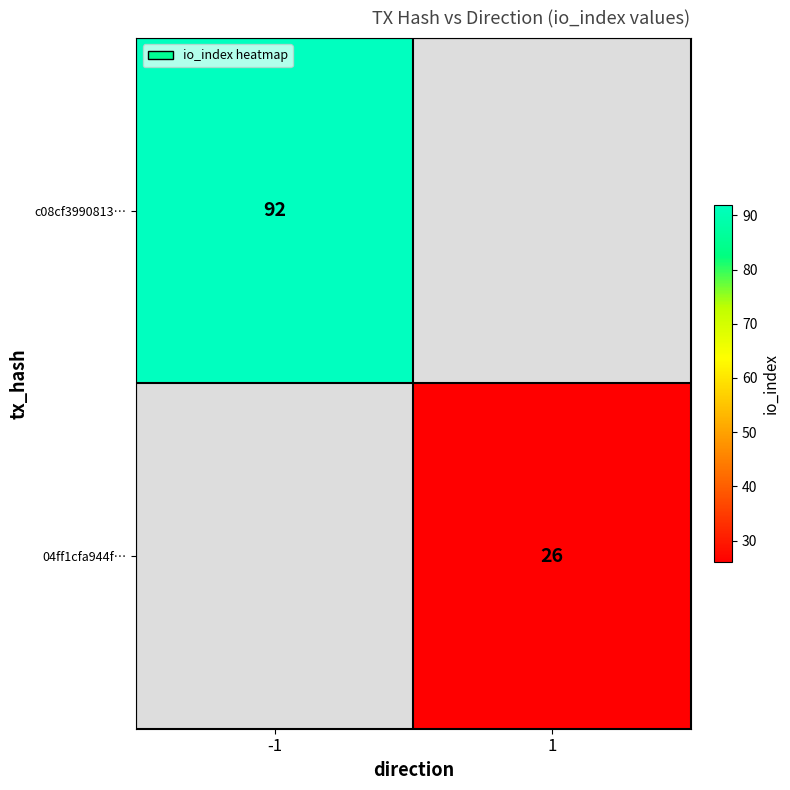

The c08cf3990813… series shows 23 at -1. True or false?

False